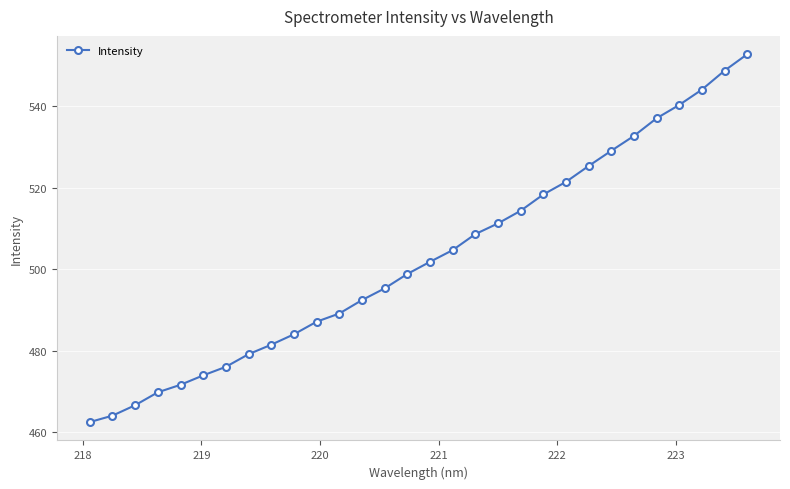

Does the chart have visible grid lines?

Yes